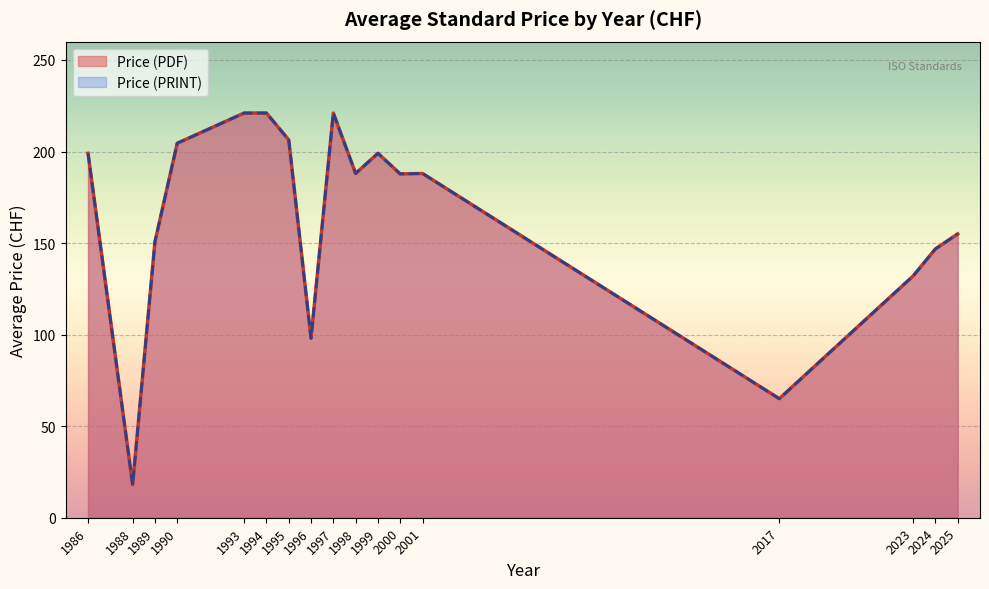

Does the chart display data point markers on the line(s)?

No